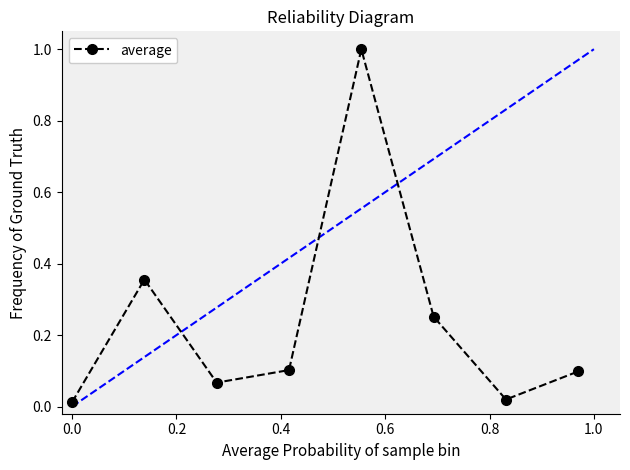

What is the maximum value shown in the chart?

1.0